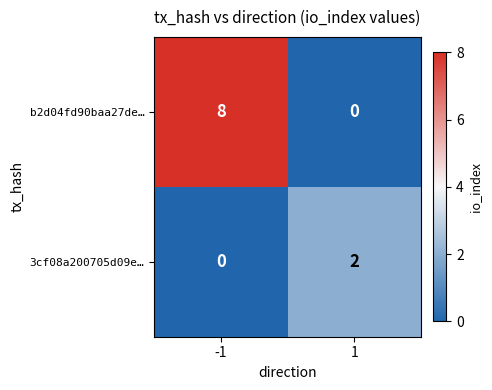

Between -1 and 1, which series saw the biggest shift?

b2d04fd90baa27de…